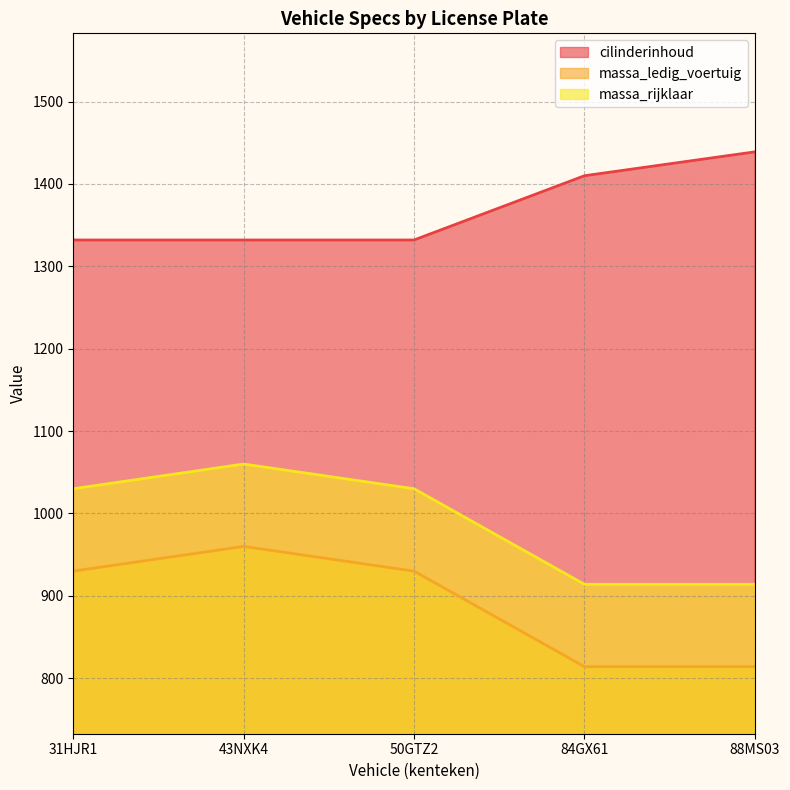

At which label does massa_rijklaar first exceed 1030?

43NXK4